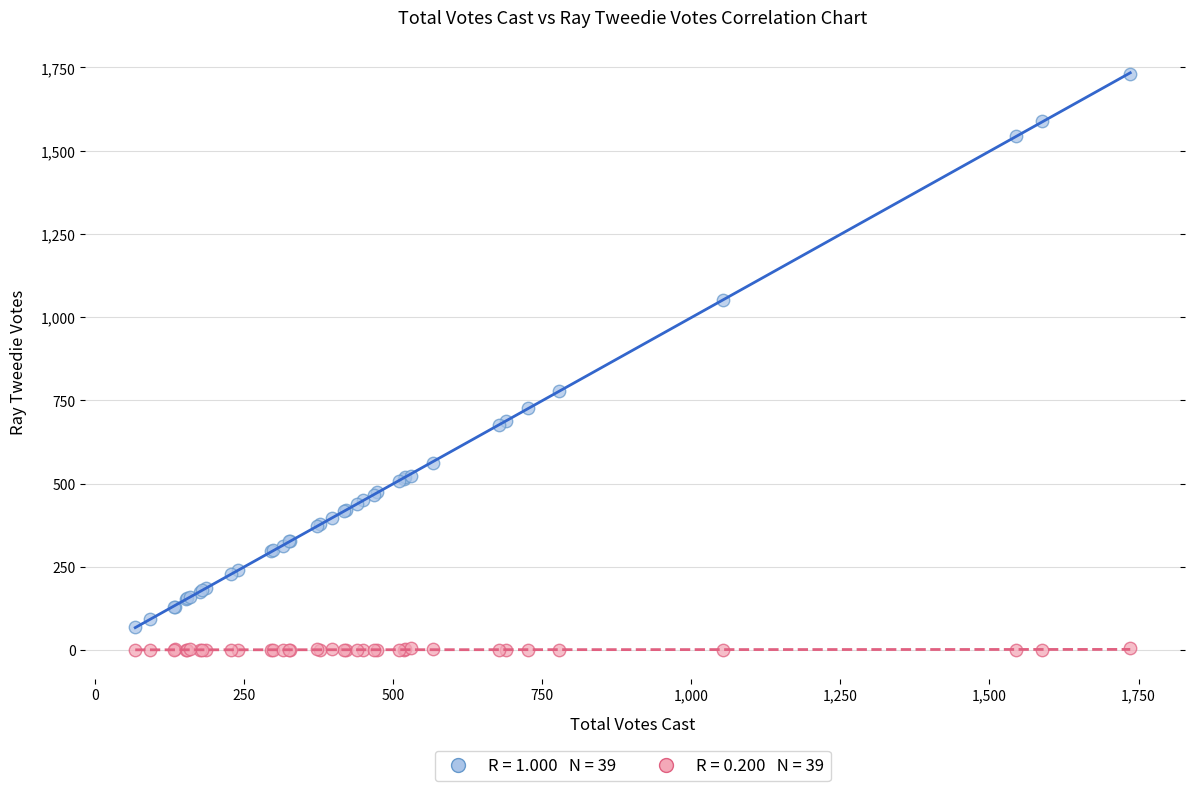

Across all series, what Y value is closest to 865?

779